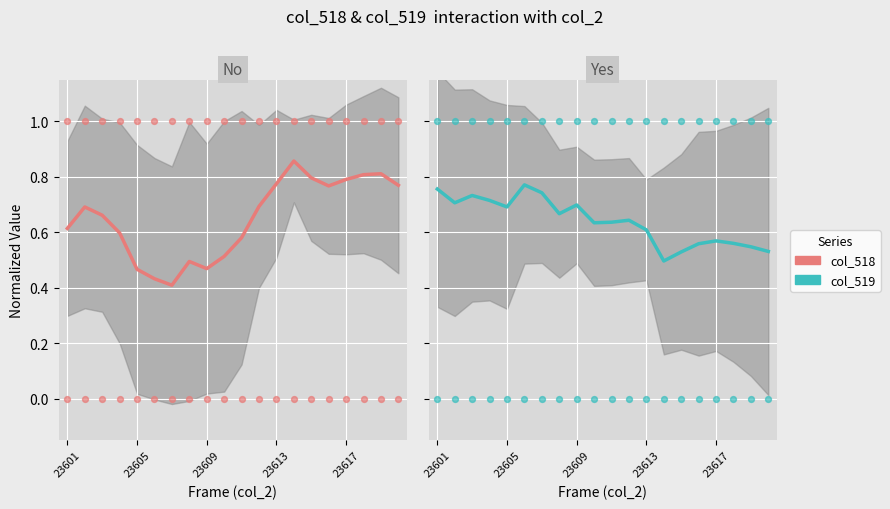

What are all the series names shown in the legend?

col_518, col_519